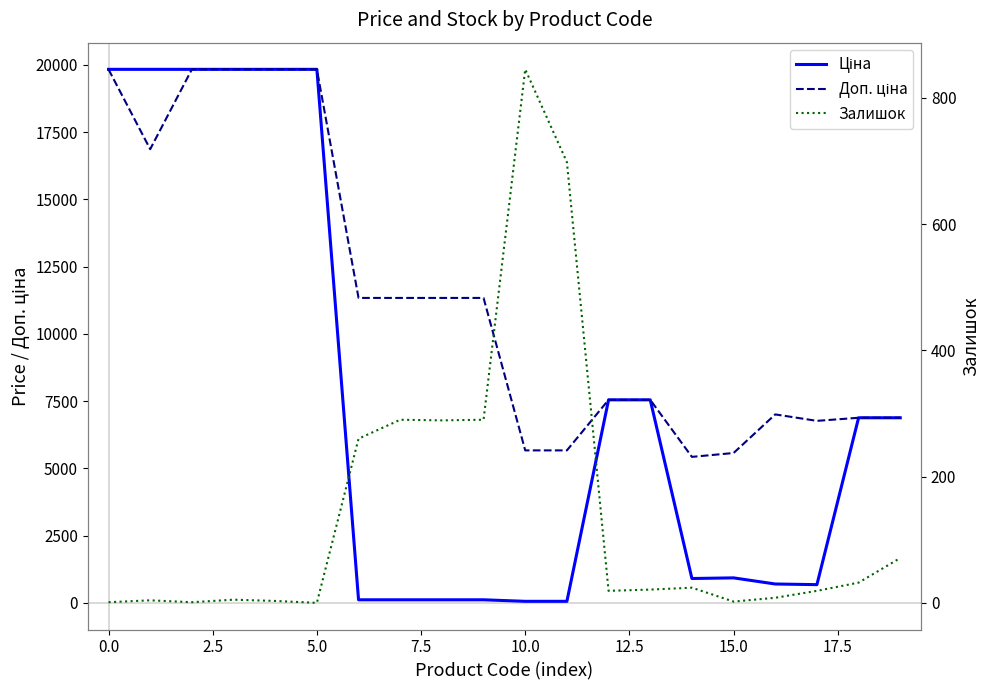

How many lines are shown in the chart?

3